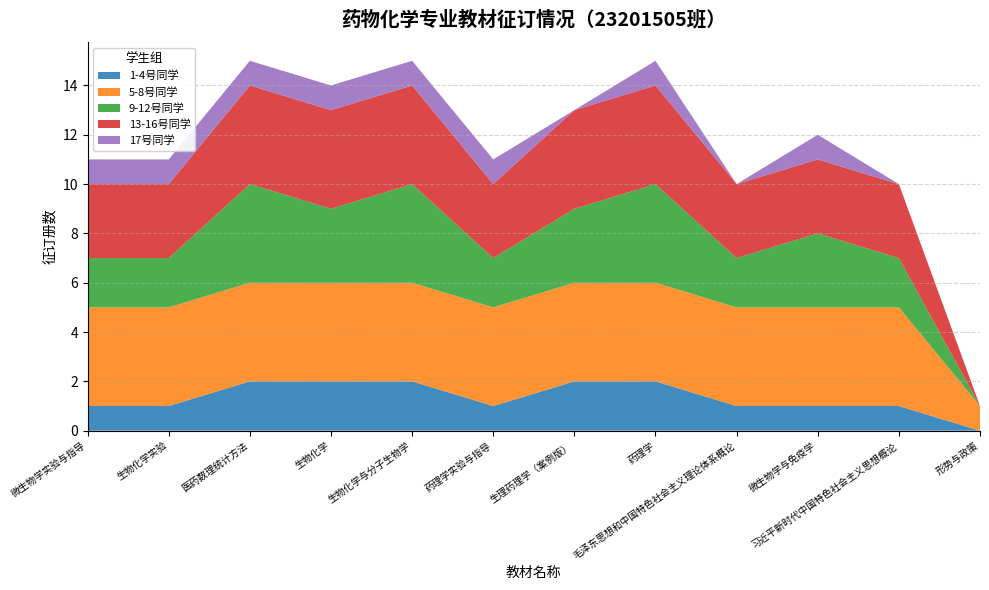

Reading right to left, list all the values displayed in this chart.

1-4号同学: 形势与政策=0	习近平新时代中国特色社会主义思想概论=1	微生物学与免疫学=1	毛泽东思想和中国特色社会主义理论体系概论=1	药理学=2	生理药理学（案例版）=2	药理学实验与指导=1	生物化学与分子生物学=2	生物化学=2	医药数理统计方法=2	生物化学实验=1	微生物学实验与指导=1
5-8号同学: 形势与政策=1	习近平新时代中国特色社会主义思想概论=4	微生物学与免疫学=4	毛泽东思想和中国特色社会主义理论体系概论=4	药理学=4	生理药理学（案例版）=4	药理学实验与指导=4	生物化学与分子生物学=4	生物化学=4	医药数理统计方法=4	生物化学实验=4	微生物学实验与指导=4
9-12号同学: 形势与政策=0	习近平新时代中国特色社会主义思想概论=2	微生物学与免疫学=3	毛泽东思想和中国特色社会主义理论体系概论=2	药理学=4	生理药理学（案例版）=3	药理学实验与指导=2	生物化学与分子生物学=4	生物化学=3	医药数理统计方法=4	生物化学实验=2	微生物学实验与指导=2
13-16号同学: 形势与政策=0	习近平新时代中国特色社会主义思想概论=3	微生物学与免疫学=3	毛泽东思想和中国特色社会主义理论体系概论=3	药理学=4	生理药理学（案例版）=4	药理学实验与指导=3	生物化学与分子生物学=4	生物化学=4	医药数理统计方法=4	生物化学实验=3	微生物学实验与指导=3
17号同学: 形势与政策=0	习近平新时代中国特色社会主义思想概论=0	微生物学与免疫学=1	毛泽东思想和中国特色社会主义理论体系概论=0	药理学=1	生理药理学（案例版）=0	药理学实验与指导=1	生物化学与分子生物学=1	生物化学=1	医药数理统计方法=1	生物化学实验=1	微生物学实验与指导=1